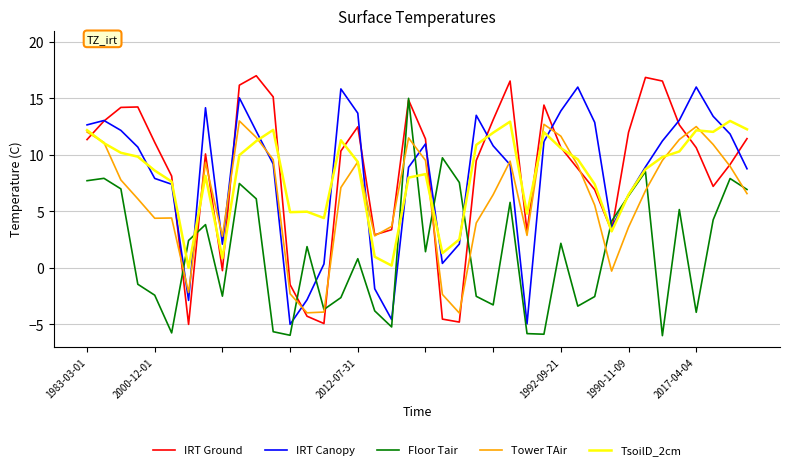

What is the highest value of the Tower TAir series?

13.0